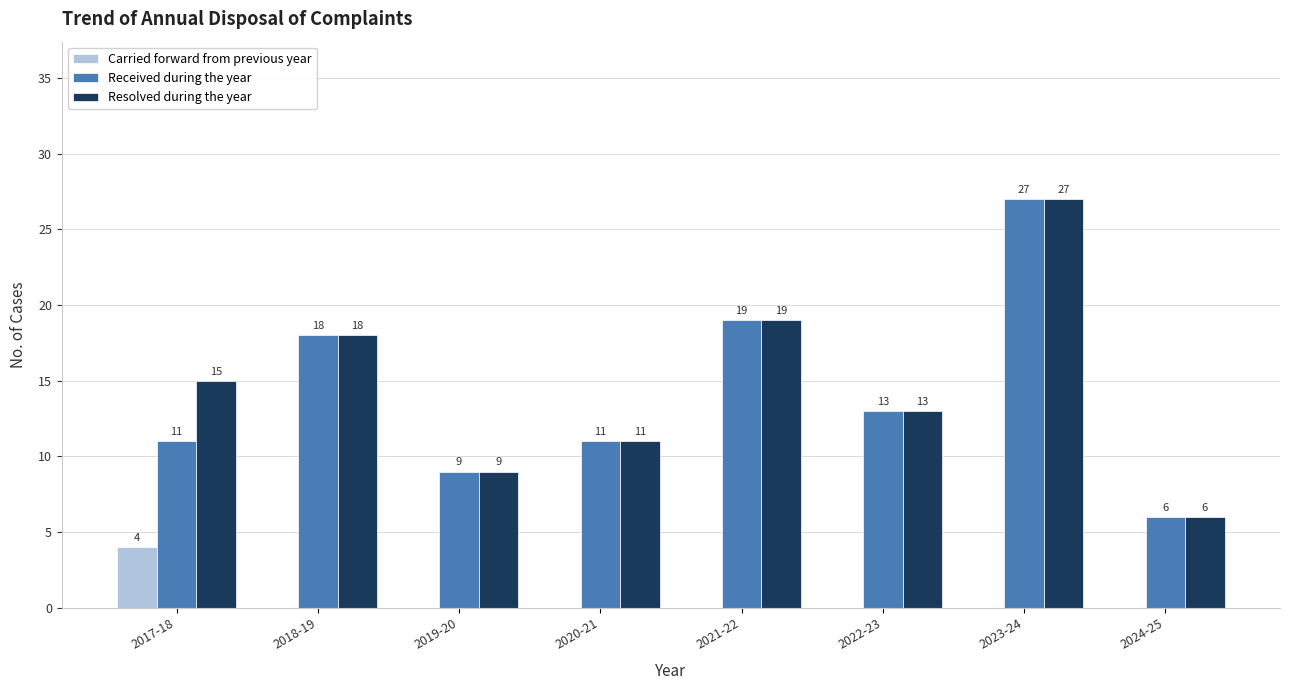

Is it true that Resolved during the year equals 11 at 2020-21?

True